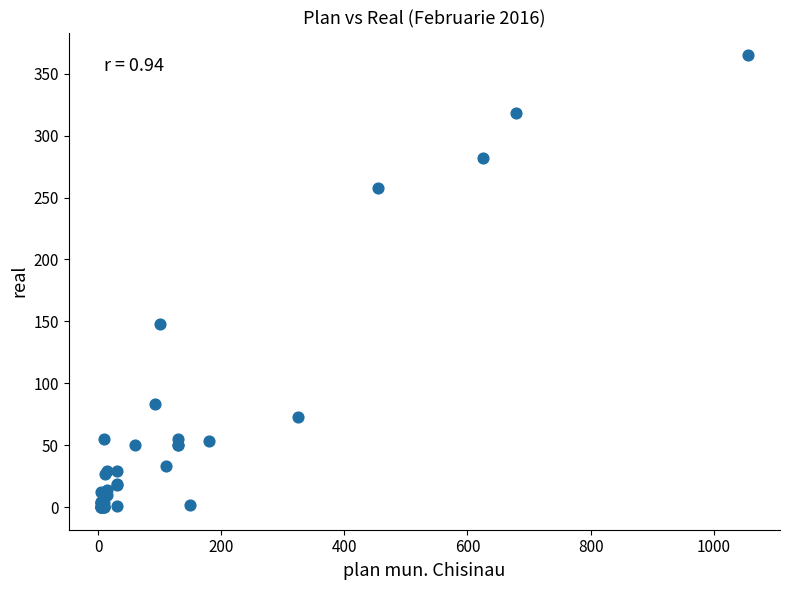

What Y value in the scatter plot is closest to 182?

148